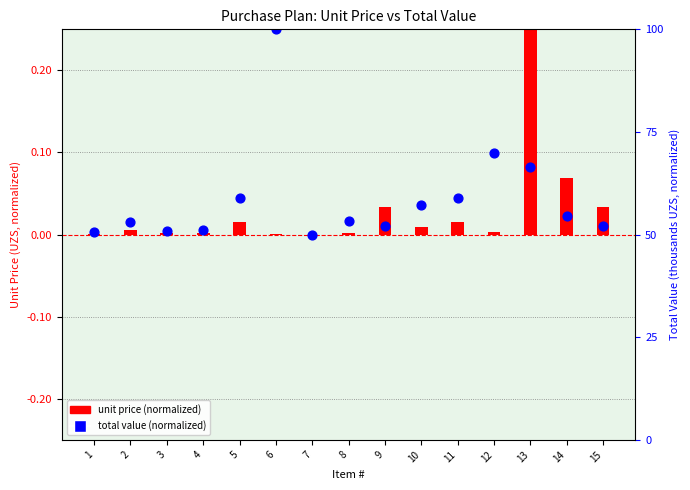

At which category is the sum across all series the highest?

13